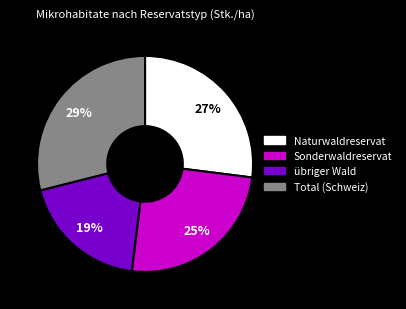

To the nearest percent, what is the average slice percentage?

25%